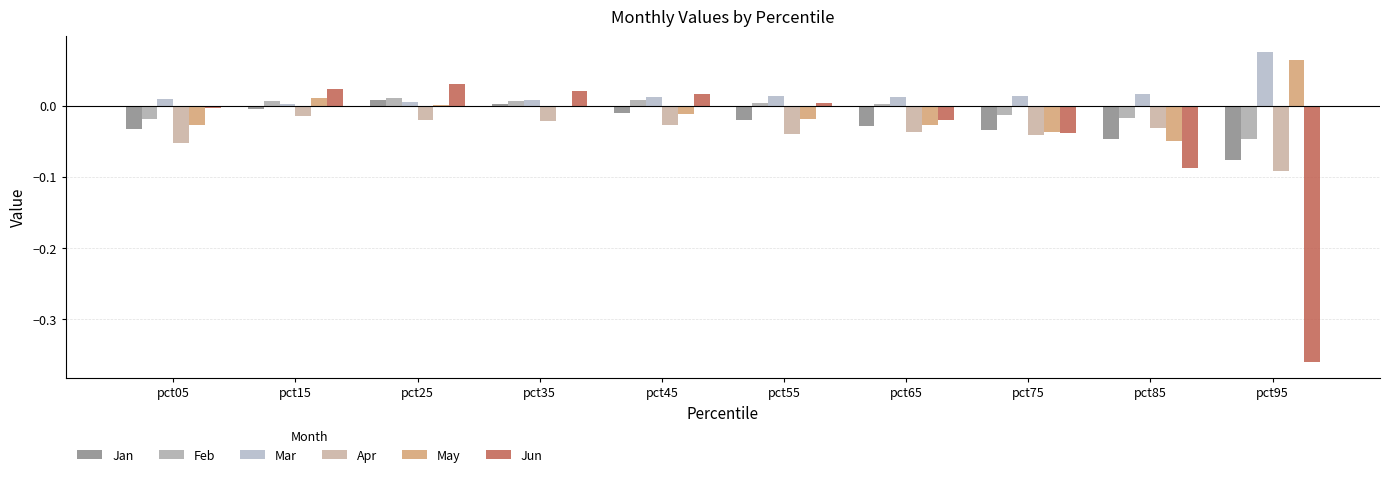

Reading left to right, what are all the values shown in this chart?

Jan: pct05=-0.0	pct15=-0.0	pct25=0.0	pct35=0.0	pct45=-0.0	pct55=-0.0	pct65=-0.0	pct75=-0.0	pct85=-0.0	pct95=-0.1
Feb: pct05=-0.0	pct15=0.0	pct25=0.0	pct35=0.0	pct45=0.0	pct55=0.0	pct65=0.0	pct75=-0.0	pct85=-0.0	pct95=-0.0
Mar: pct05=0.0	pct15=0.0	pct25=0.0	pct35=0.0	pct45=0.0	pct55=0.0	pct65=0.0	pct75=0.0	pct85=0.0	pct95=0.1
Apr: pct05=-0.1	pct15=-0.0	pct25=-0.0	pct35=-0.0	pct45=-0.0	pct55=-0.0	pct65=-0.0	pct75=-0.0	pct85=-0.0	pct95=-0.1
May: pct05=-0.0	pct15=0.0	pct25=0.0	pct35=-0.0	pct45=-0.0	pct55=-0.0	pct65=-0.0	pct75=-0.0	pct85=-0.0	pct95=0.1
Jun: pct05=-0.0	pct15=0.0	pct25=0.0	pct35=0.0	pct45=0.0	pct55=0.0	pct65=-0.0	pct75=-0.0	pct85=-0.1	pct95=-0.4